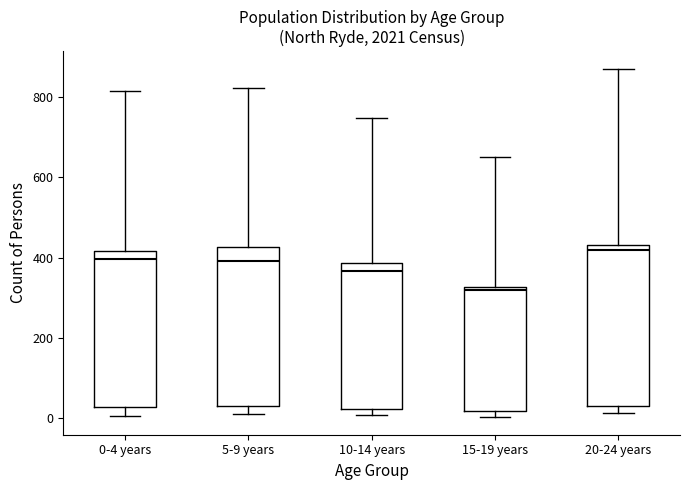

Where is the upper edge of the box for 20-24 years on the y-axis? The values are not printed on the chart, so give them approximately, as read against the axis.

440